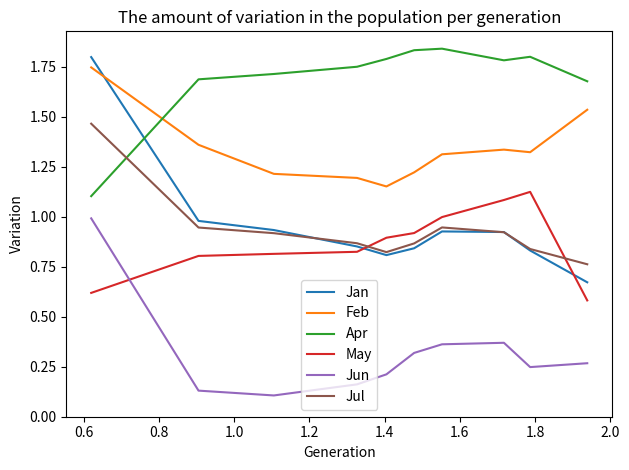

Which series has the widest spread of values?

Jan